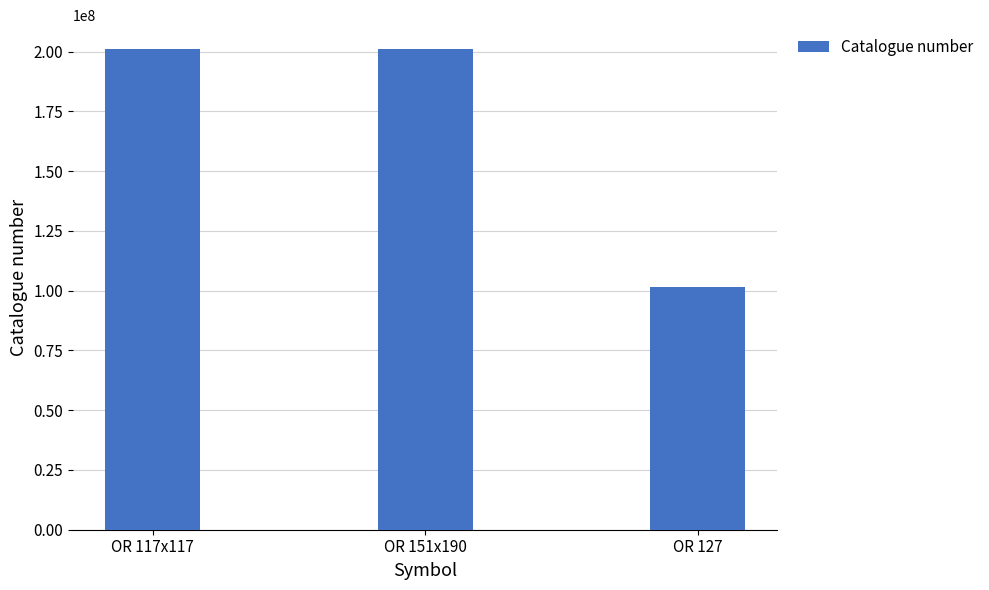

Between OR 117x117 and OR 127, which is larger?

OR 117x117